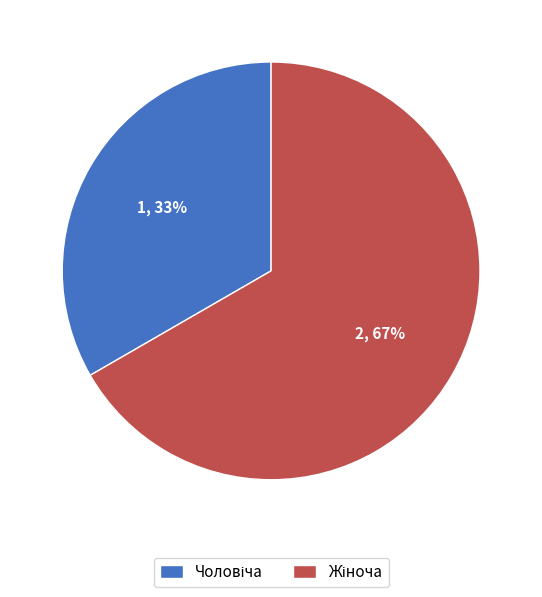

Is there a majority slice in this chart?

Yes